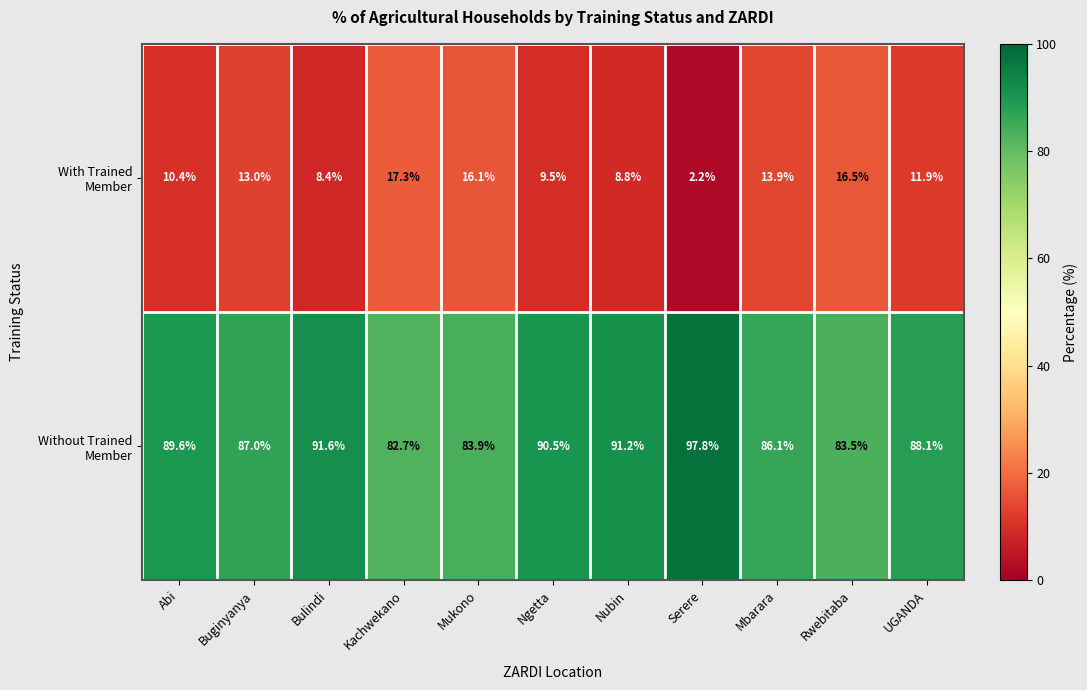

Which category has the highest value across all series?

Serere